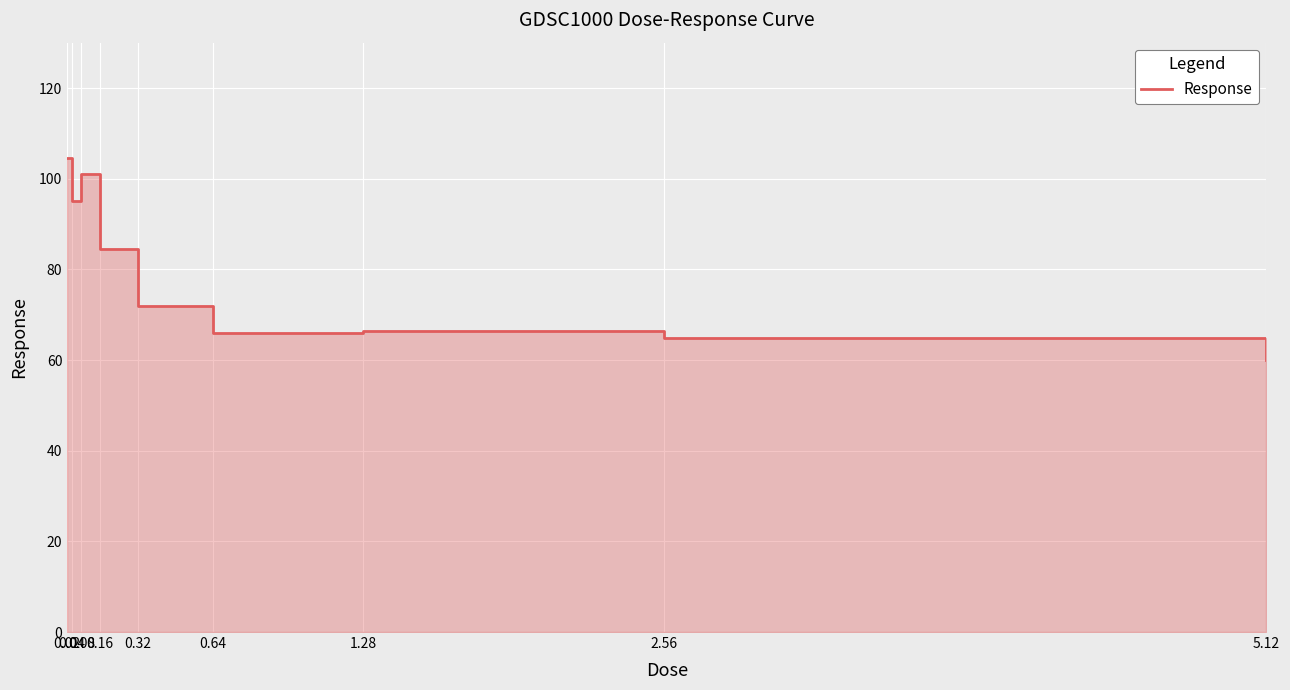

Reading left to right, extract all data points from this chart.

0.02=104.5	0.04=95.0	0.08=101.1	0.16=84.5	0.32=71.8	0.64=66.1	1.28=66.4	2.56=64.9	5.12=60.0